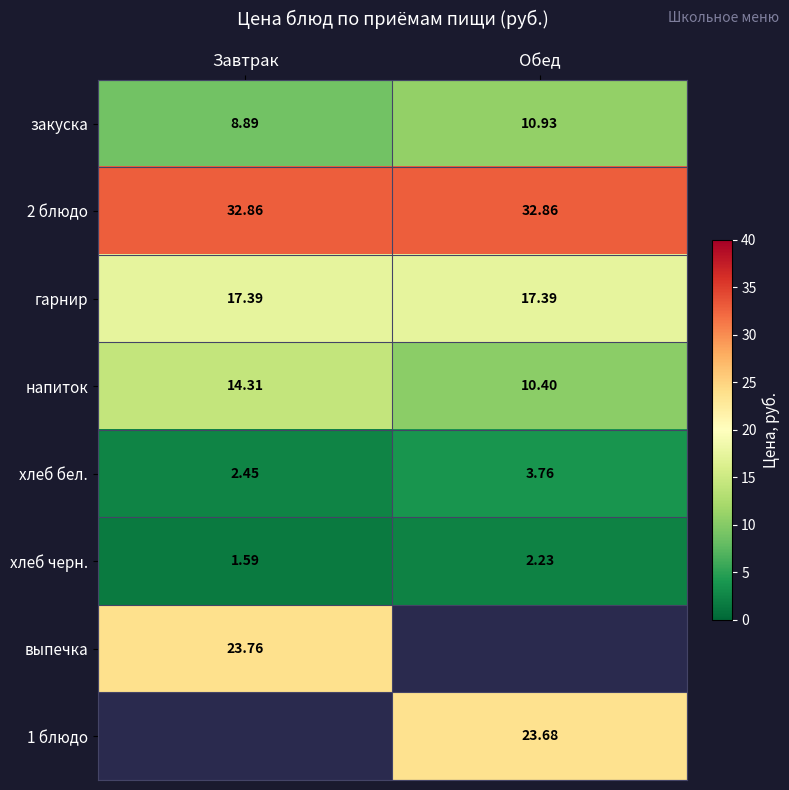

What is the sum of the хлеб бел. values at Обед and Завтрак?

6.2